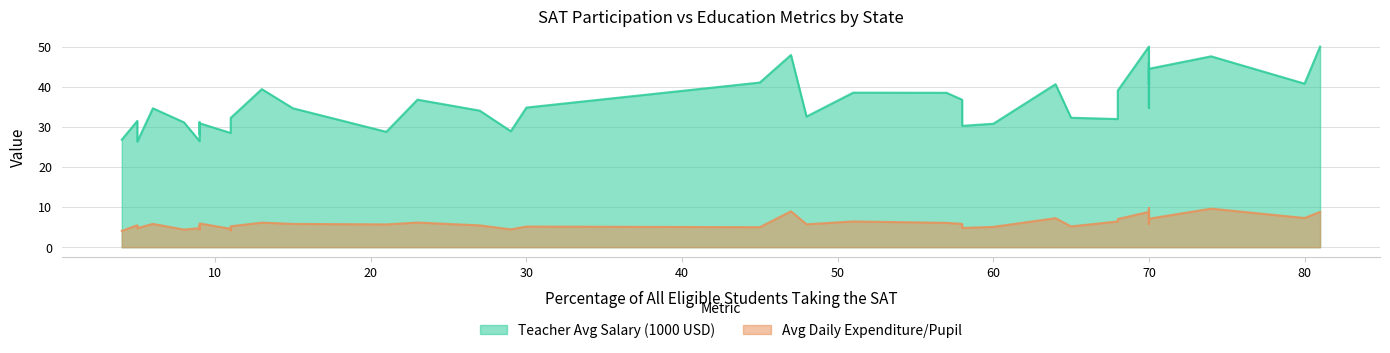

True or false: Teacher Avg Salary (1000 USD) and Avg Daily Expenditure/Pupil intersect in this chart.

False